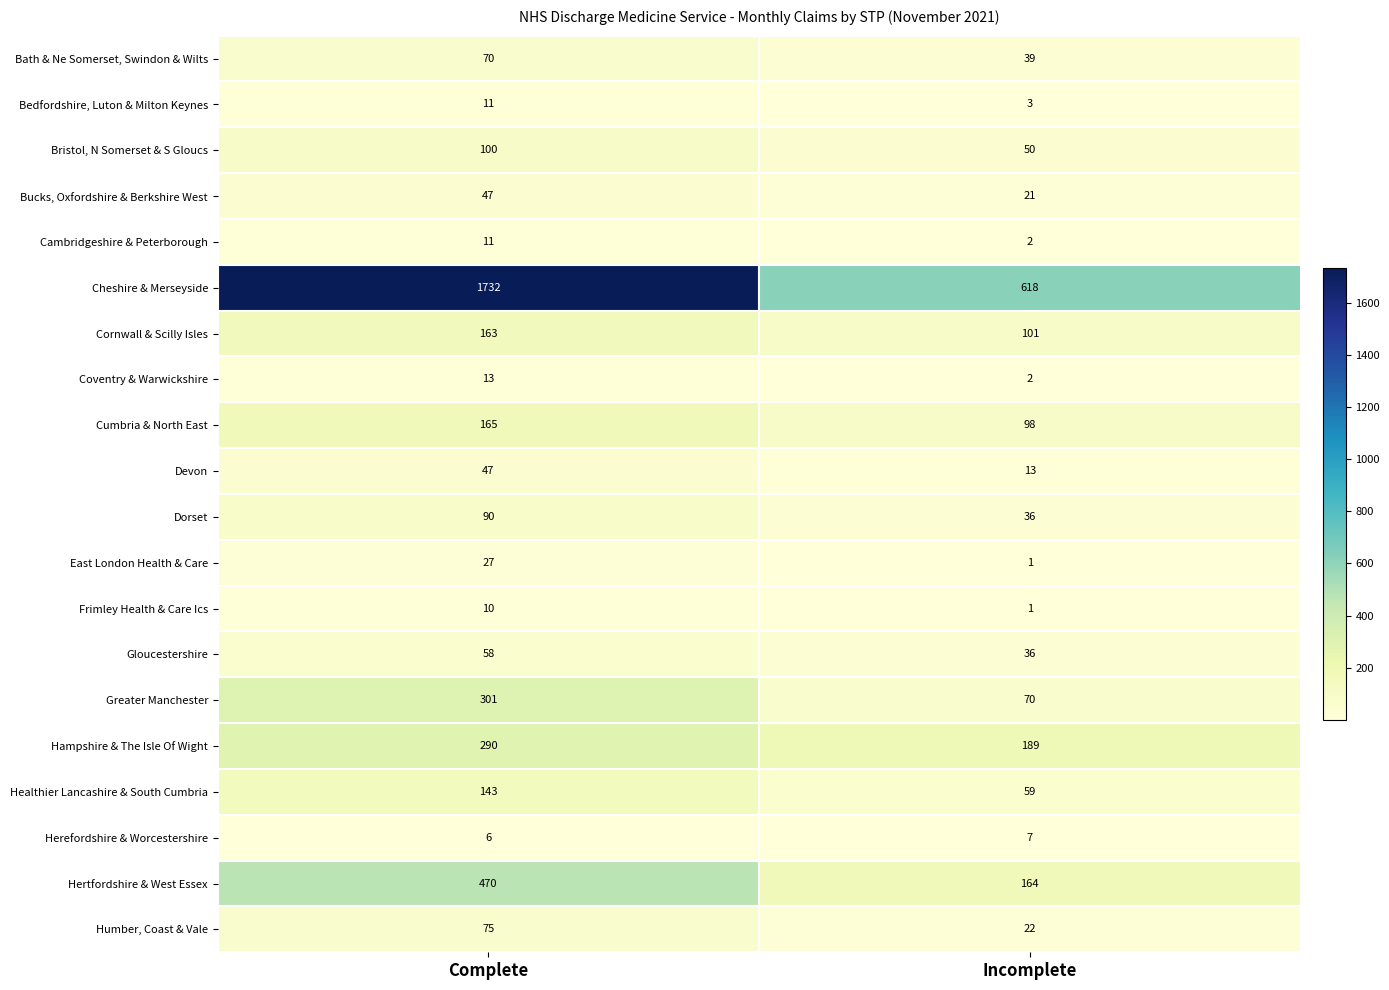

What is the maximum value shown in the chart?

1732